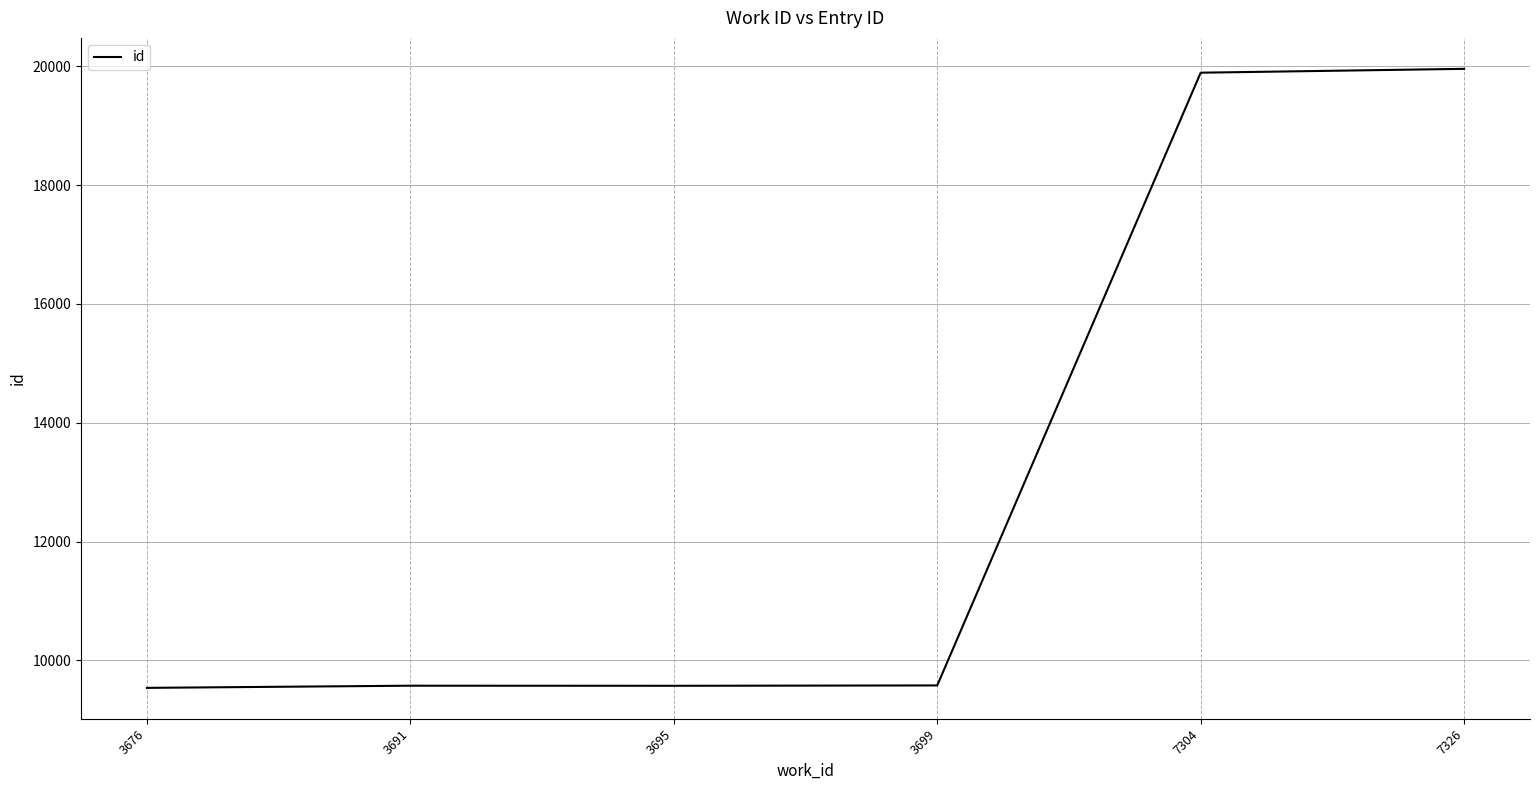

What is the change in value from 3691 to 7304?

+10318.5